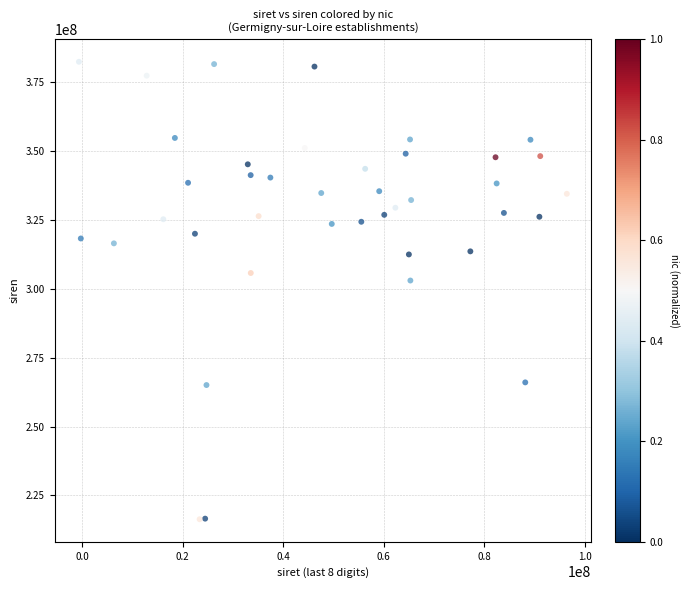

What is the range of X values (max minus min)?

97117496.1